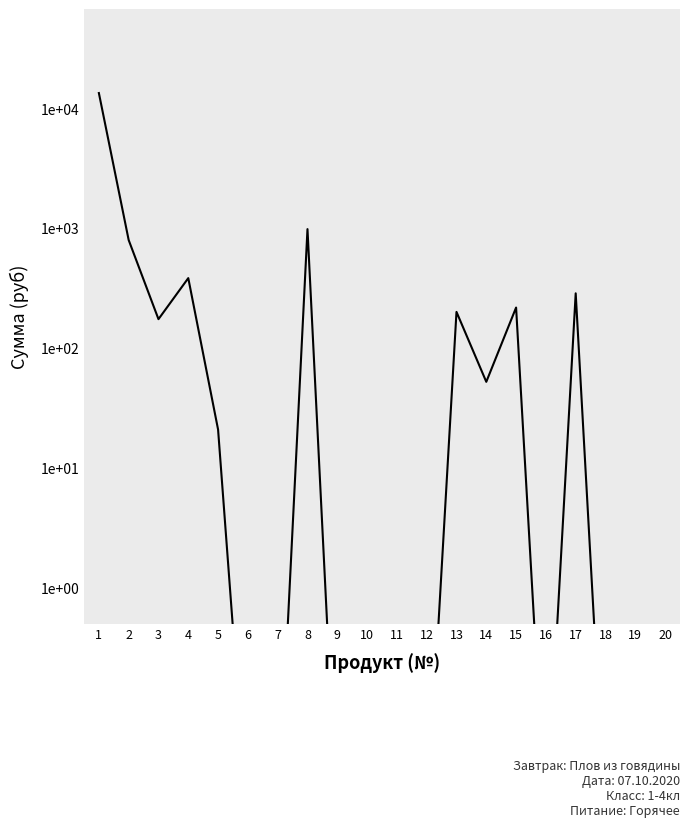

How many data points are less than 20?

10